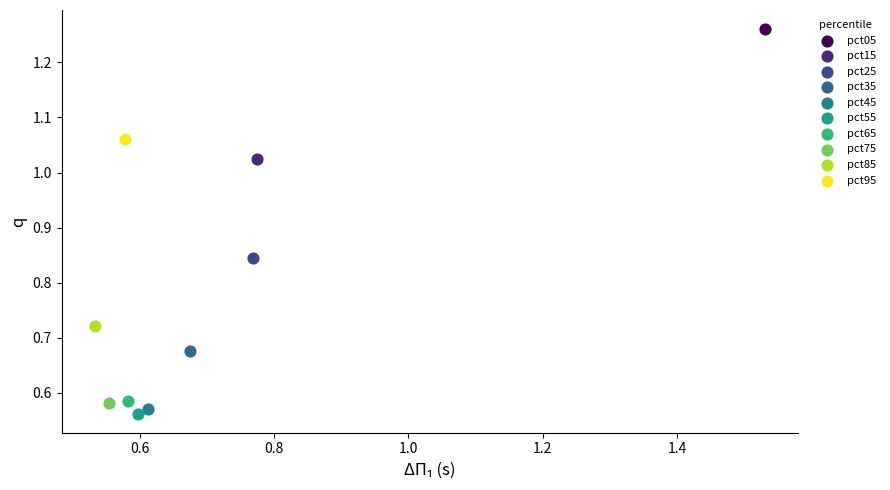

Which series contains the highest Y value?

pct05